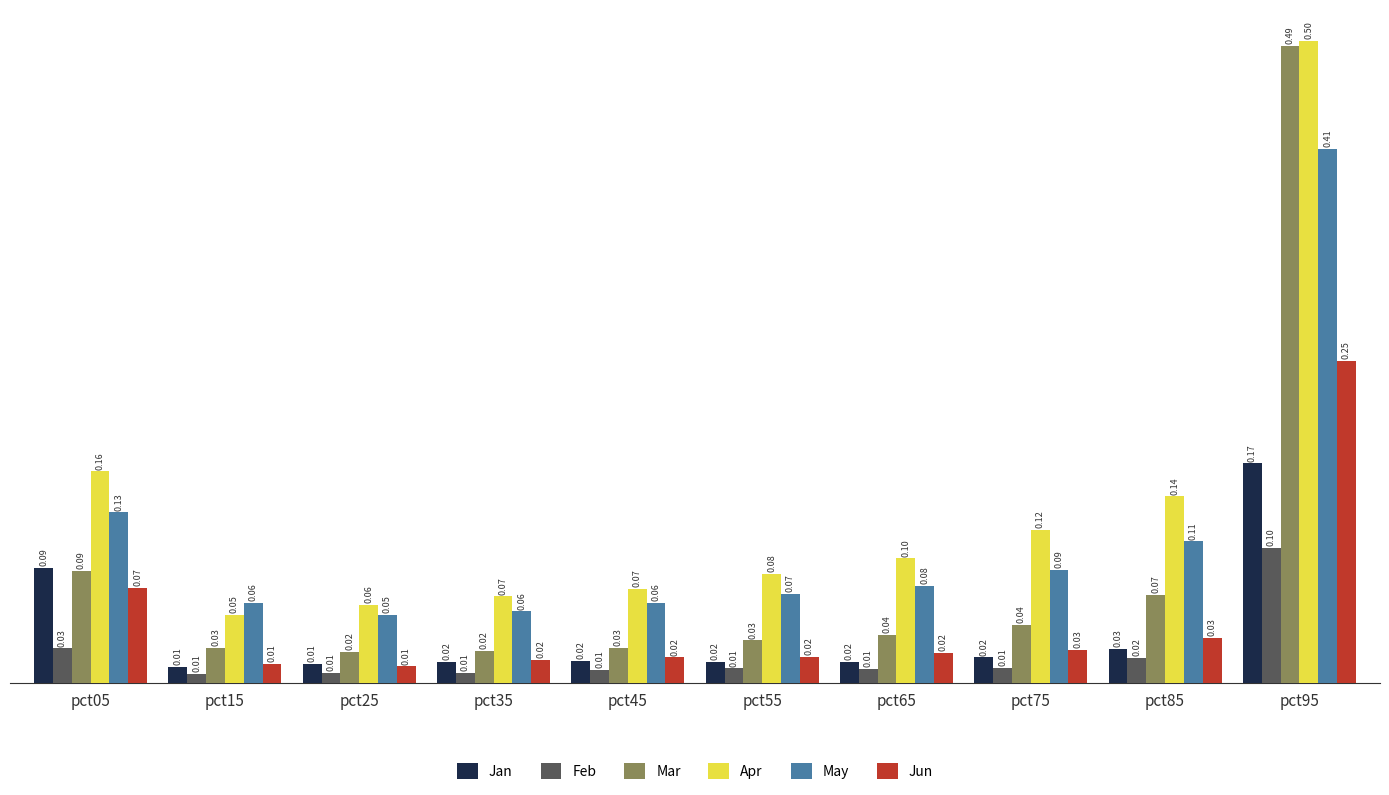

List the series in order of their peak value, highest first.

Apr, Mar, May, Jun, Jan, Feb